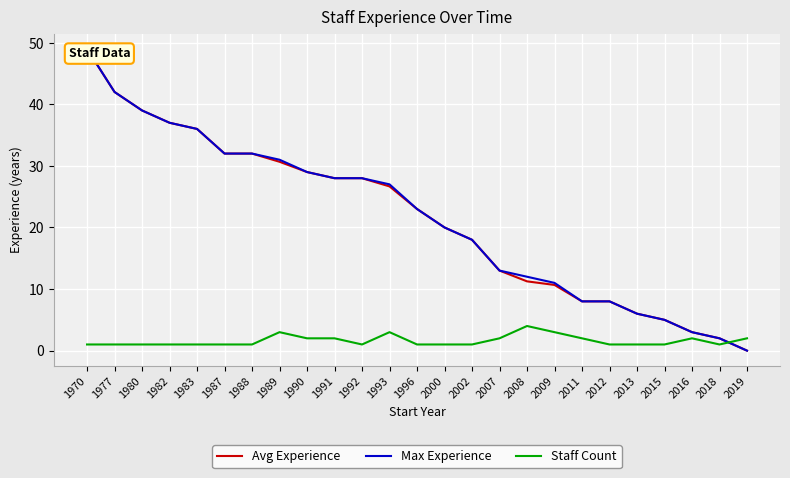

How many categories are shown in the chart?

25